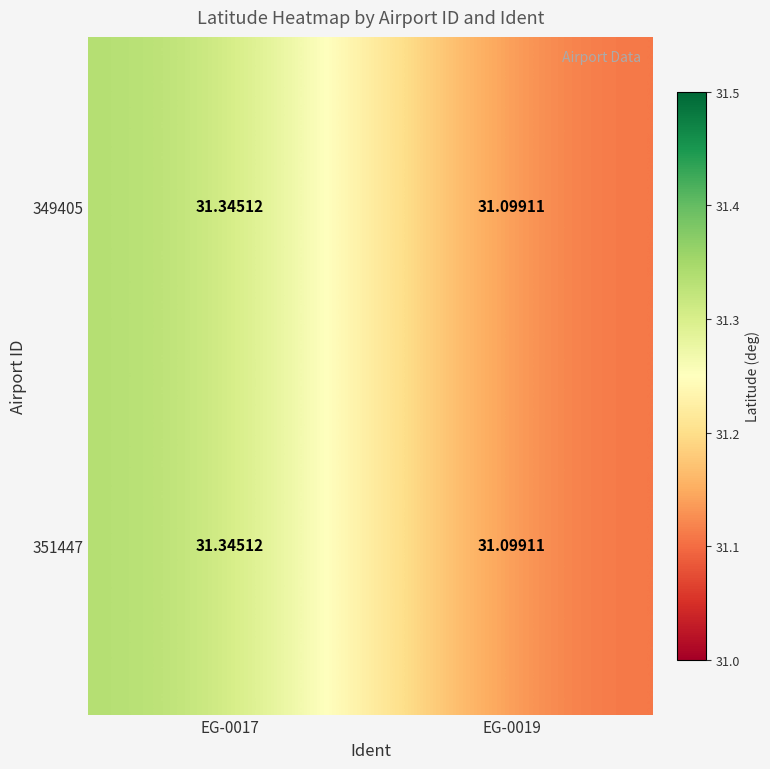

Is the value of 351447 at EG-0019 greater than the value of 349405 at EG-0017?

No